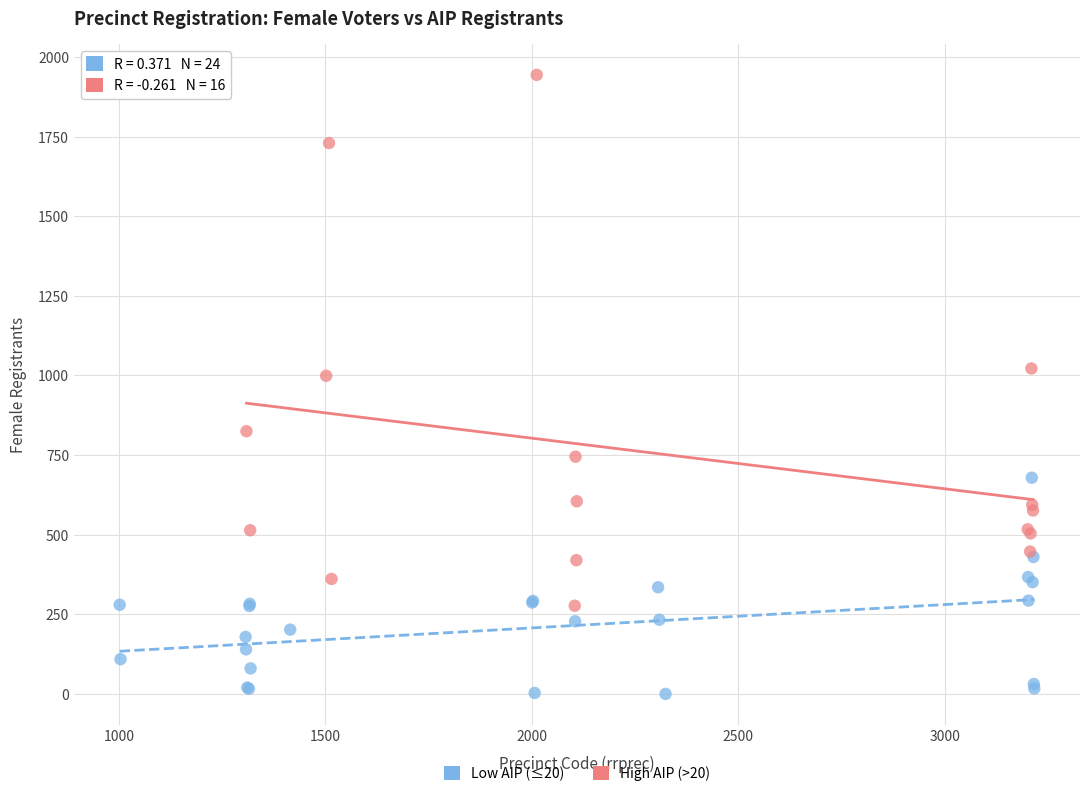

Which series contains the highest Y value?

High AIP (>20)